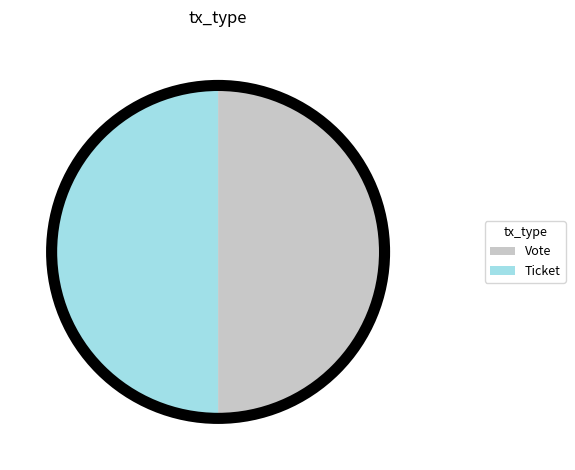

Is the sum of Ticket and Vote greater than half?

Yes